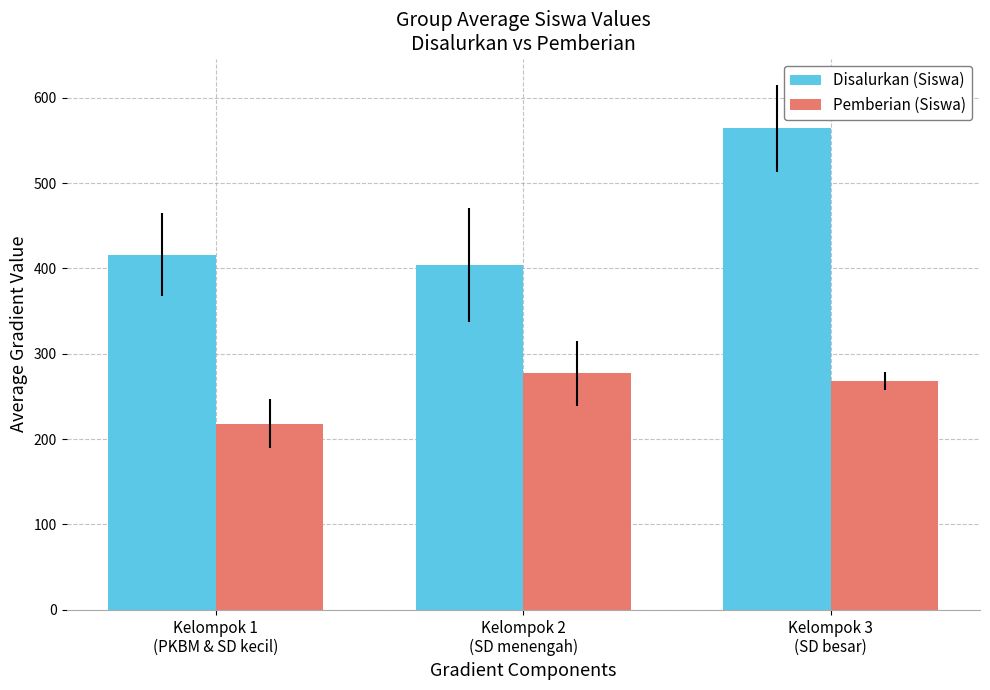

The Pemberian (Siswa) series shows 277 at Kelompok 2
(SD menengah). True or false?

True